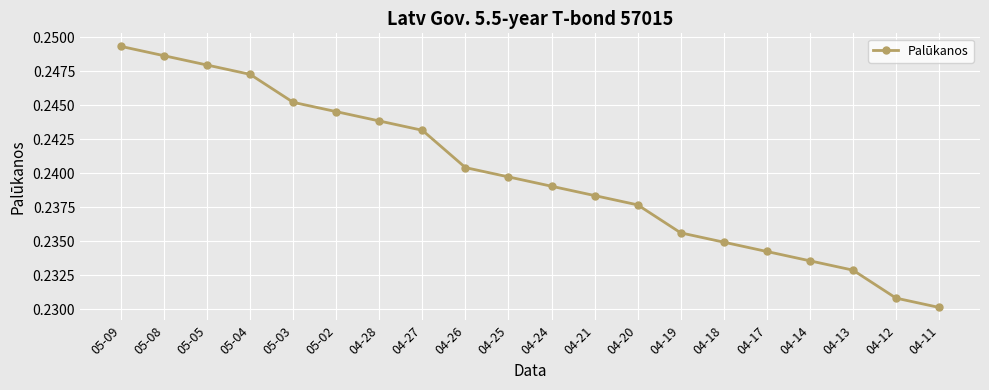

Where is the data nearest to the value 0?

04-11